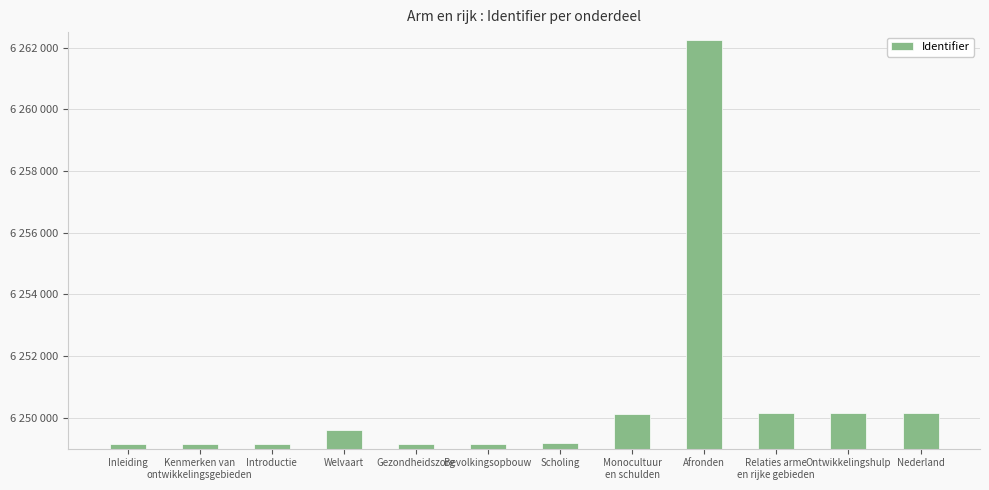

Reading right to left, extract all data points from this chart.

6250151	6250150	6250149	6262248	6250137	6249168	6249165	6249163	6249590	6249158	6249160	6249146